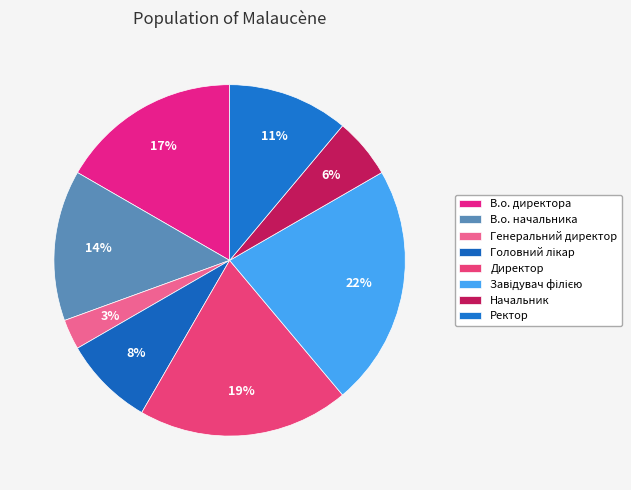

What is the smallest slice in the pie chart?

Генеральний директор